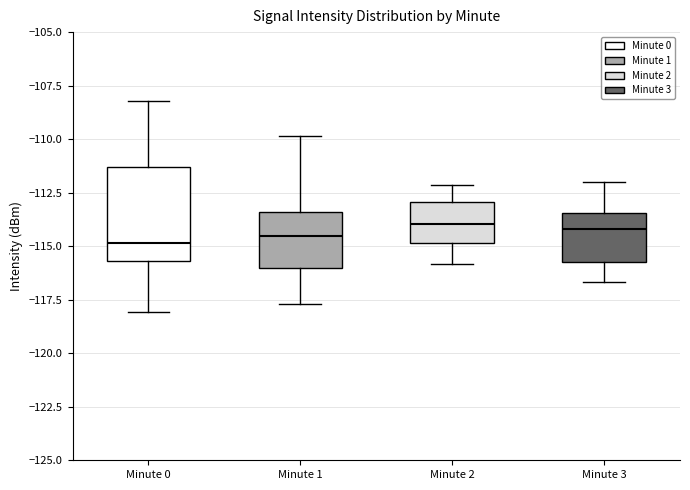

Comparing the boxes themselves (not the whiskers), which one is the tallest?

Minute 0